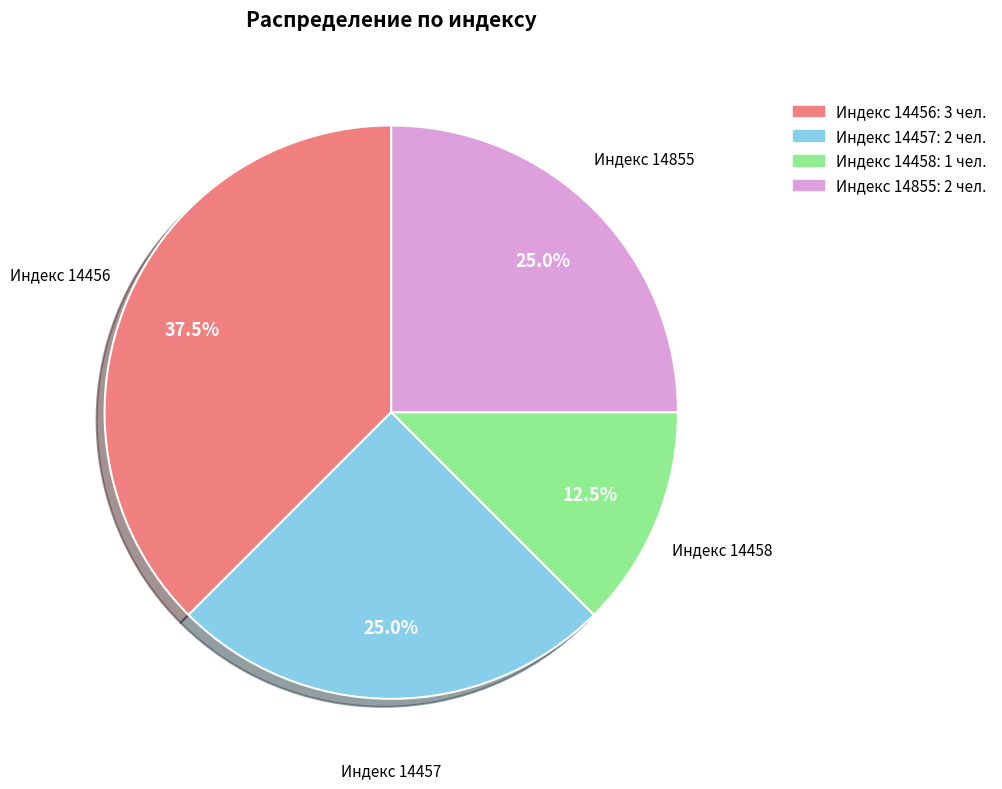

Does any single category account for the majority?

No